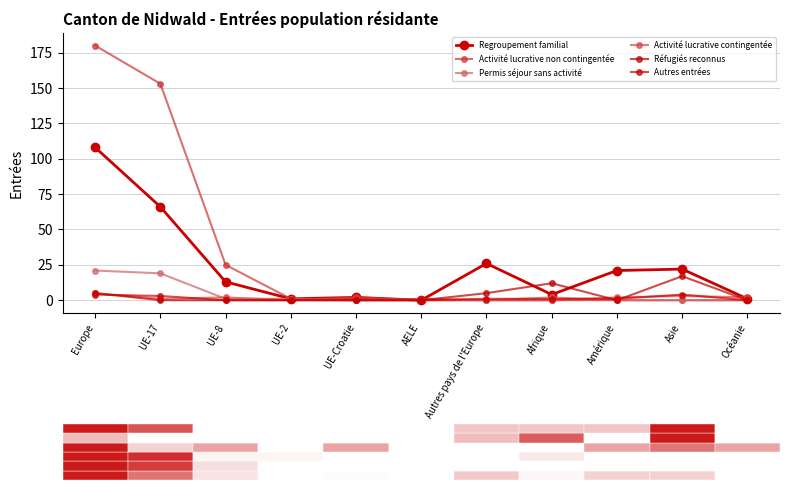

How many series are shown in this chart?

6